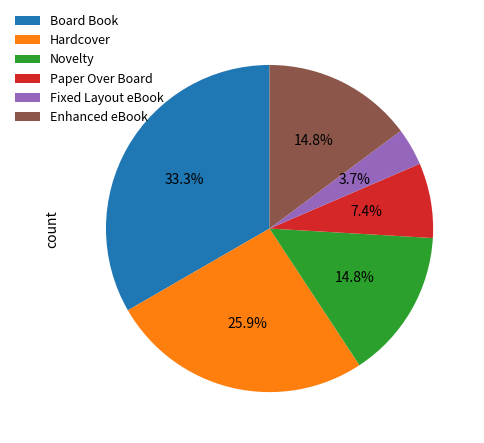

What percentage is the Hardcover slice, to the nearest percent?

26%